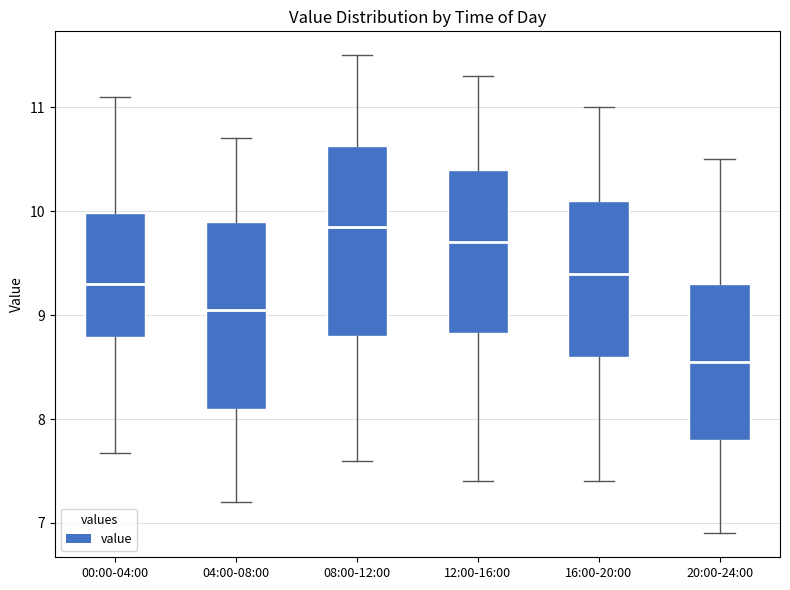

Reading left to right, read every box against the y-axis: the position of its median line, the range the box covers, and the ends of its whiskers. The values are not printed on the chart, so give them approximately, as read against the axis.

00:00-04:00: median 9.3, box 8.8 to 10.0, whiskers 7.7 to 11.1
04:00-08:00: median 9.1, box 8.1 to 9.9, whiskers 7.2 to 10.7
08:00-12:00: median 9.9, box 8.8 to 10.6, whiskers 7.6 to 11.5
12:00-16:00: median 9.7, box 8.8 to 10.4, whiskers 7.4 to 11.3
16:00-20:00: median 9.4, box 8.6 to 10.1, whiskers 7.4 to 11.0
20:00-24:00: median 8.6, box 7.8 to 9.3, whiskers 6.9 to 10.5